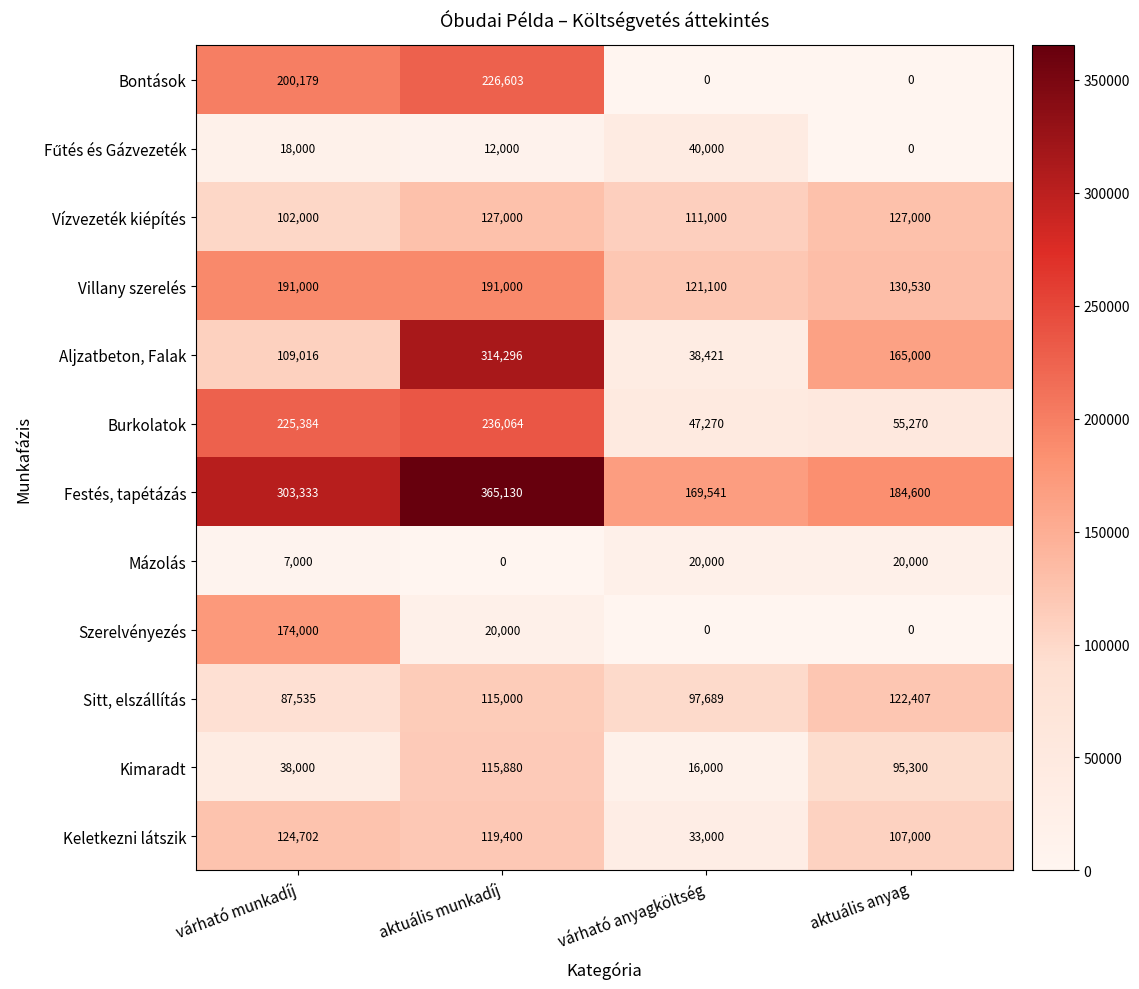

What value does the Burkolatok series have at várható munkadíj, to the nearest 50?

225400